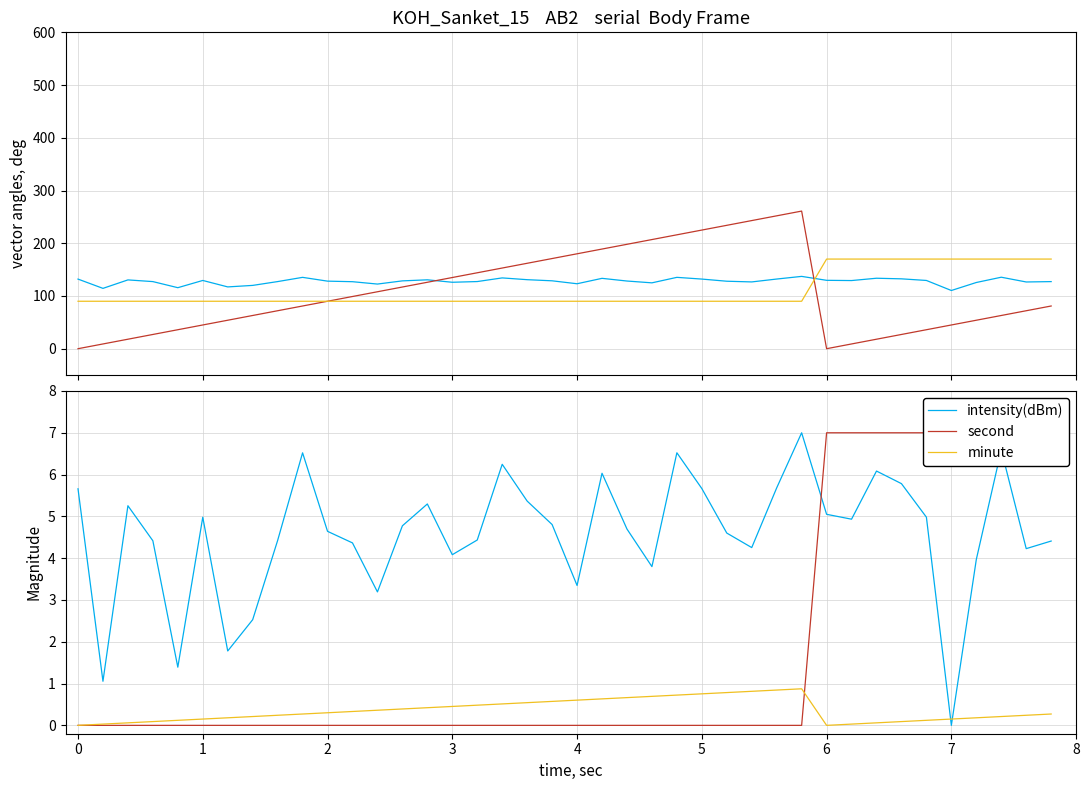

What is the difference between the maximum and minimum values in the second(norm) series?

7.0